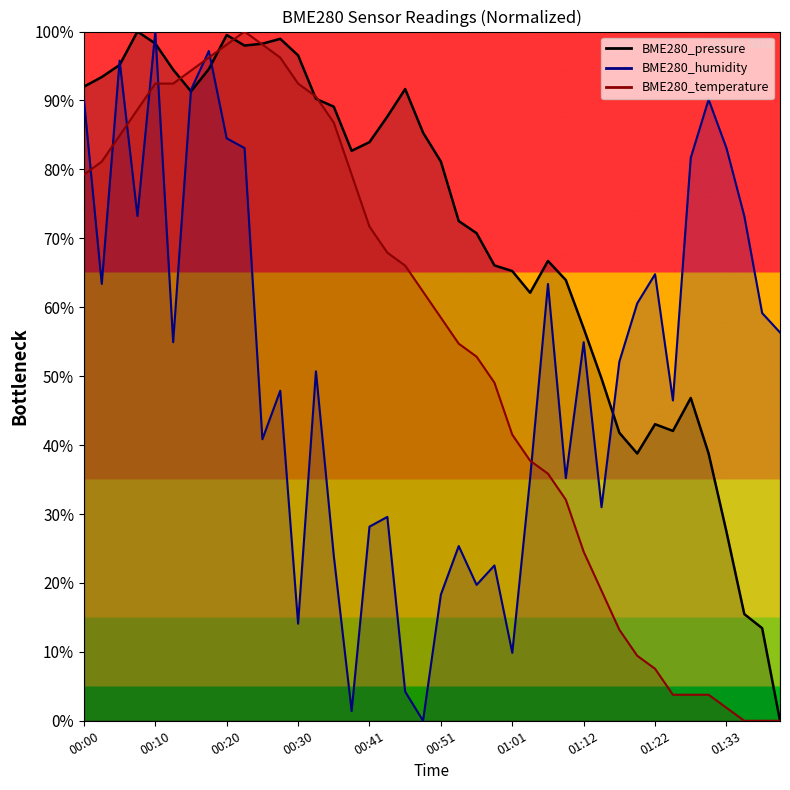

What is the value of the BME280_pressure point at the 25th from the left?

65.2